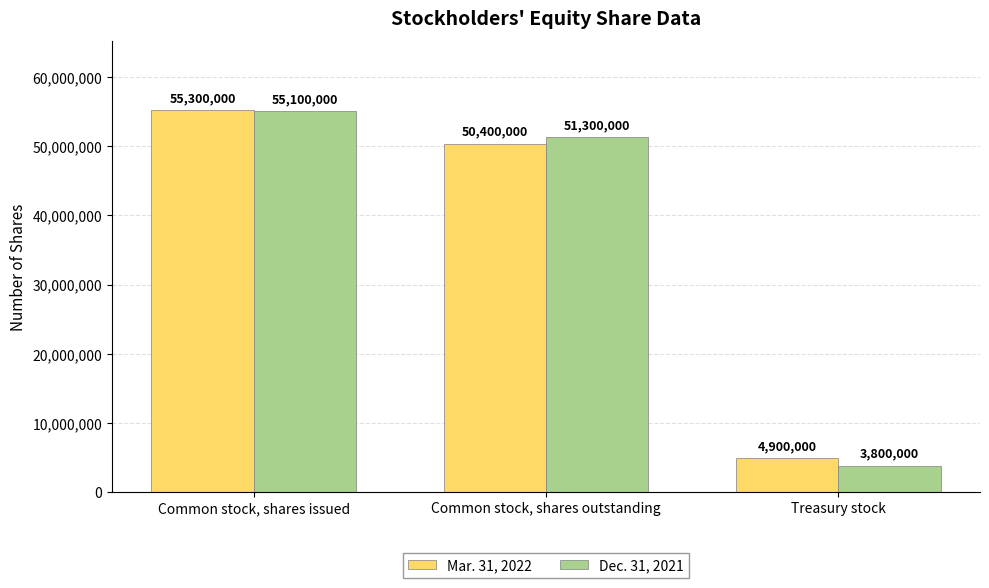

True or false: Dec. 31, 2021 has a value of 26826914 at Common stock, shares outstanding.

False